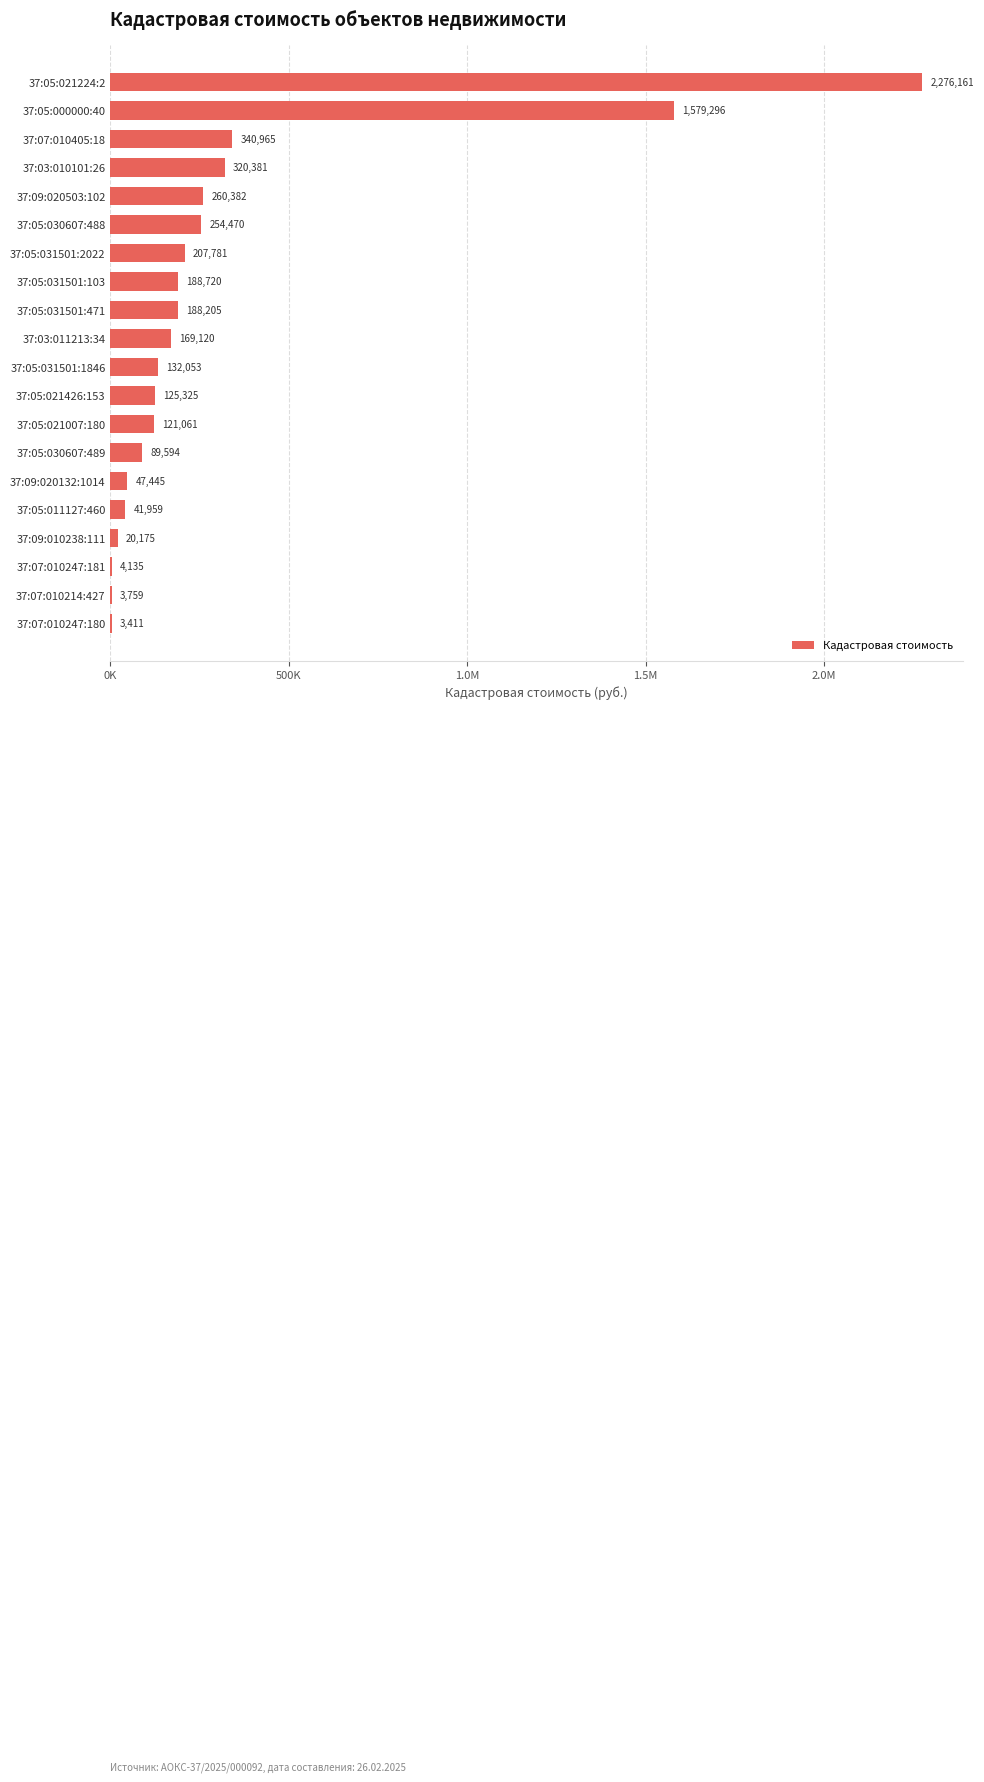

Are the bars horizontal?

Yes